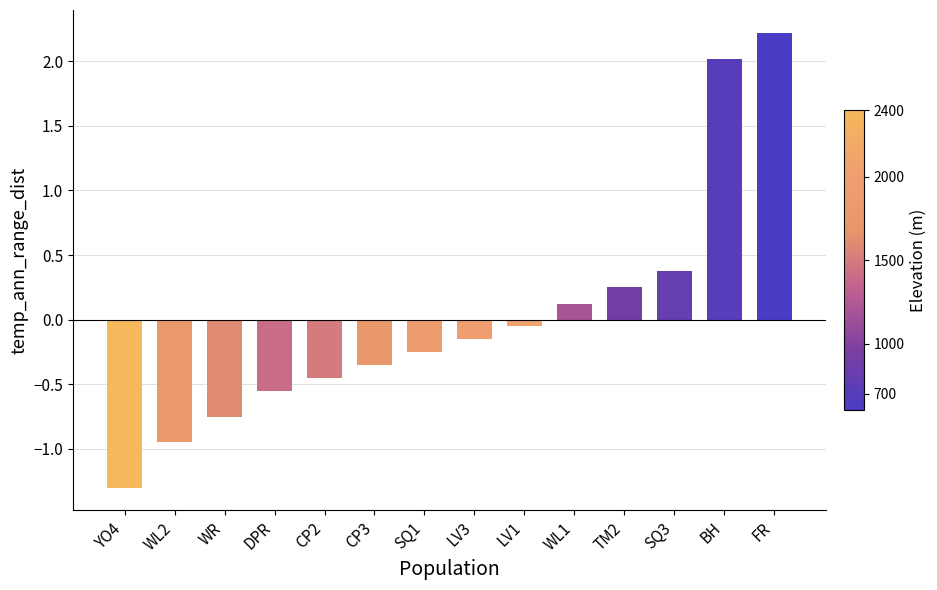

What is the change in value from YO4 to BH?

+3.3